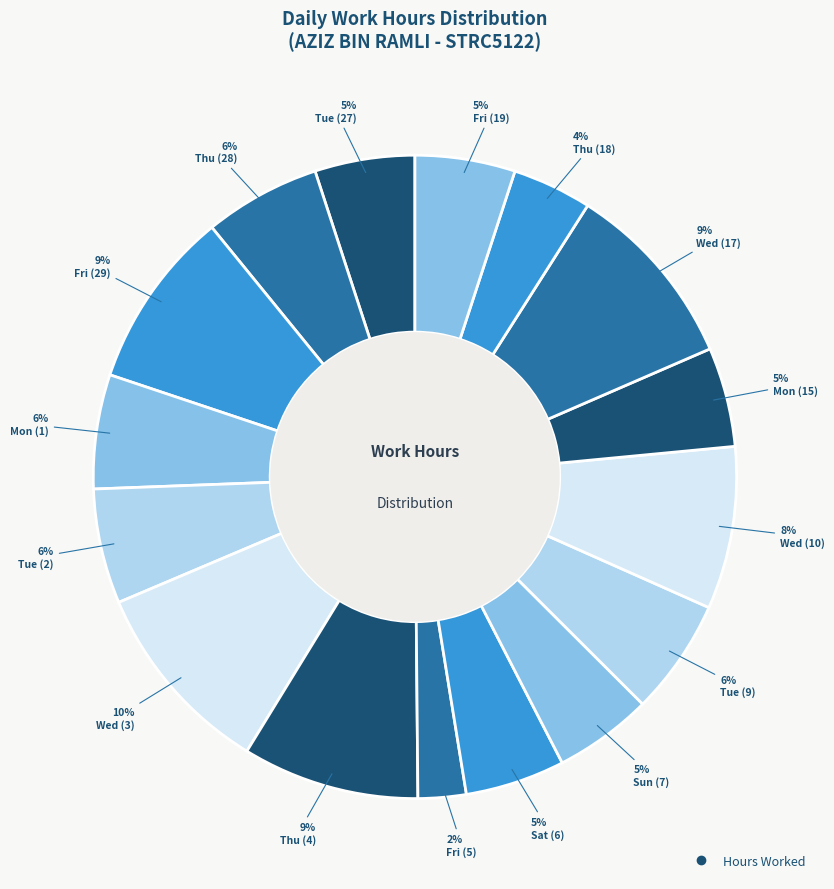

Count the number of slices in the pie.

16